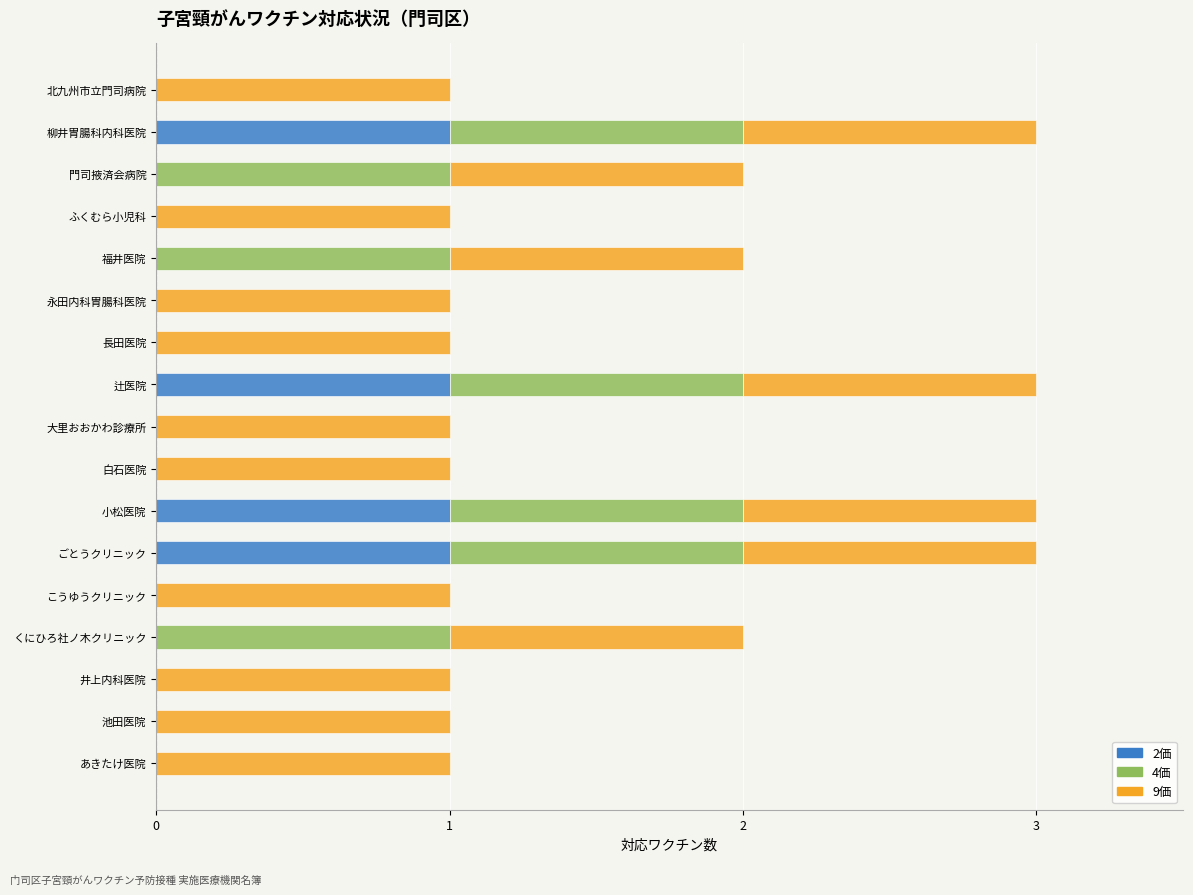

What is the sum of all 2価 values?

4